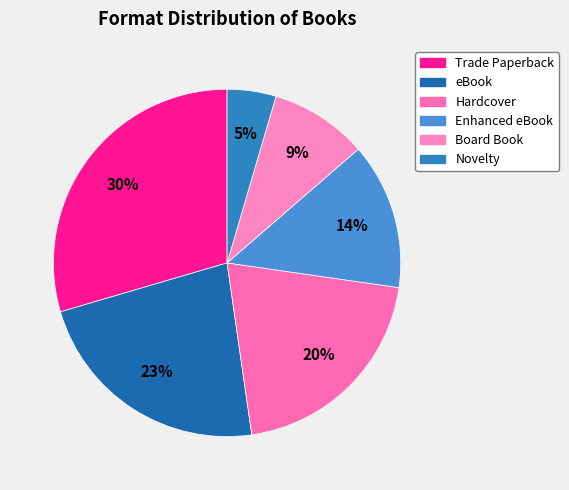

To the nearest percent, what is the combined percentage of eBook and Trade Paperback?

52%